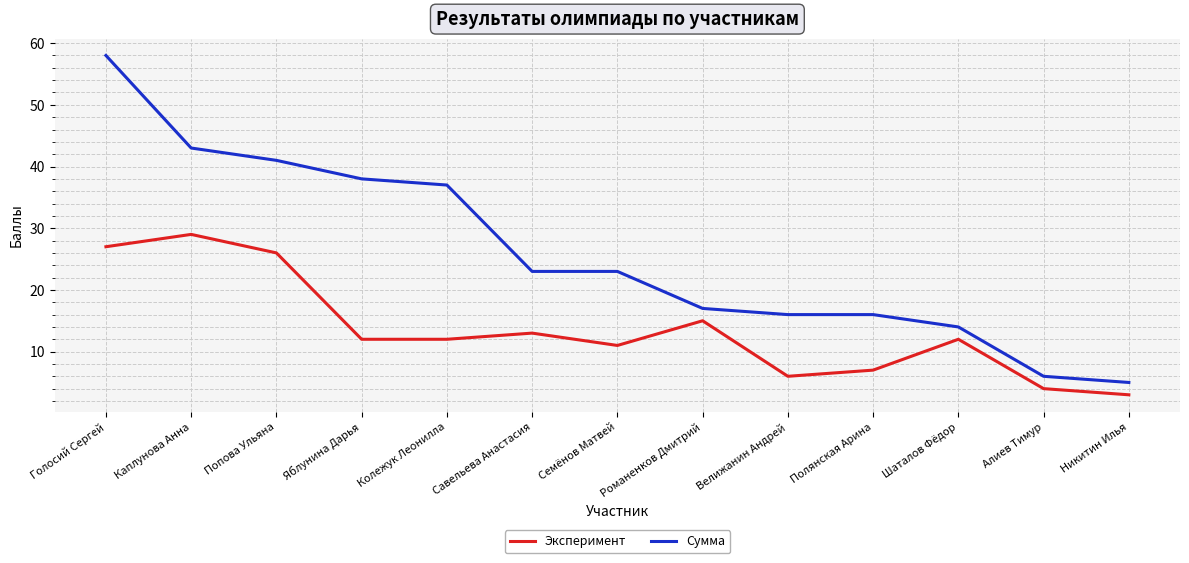

What is the average value of the Эксперимент series?

14